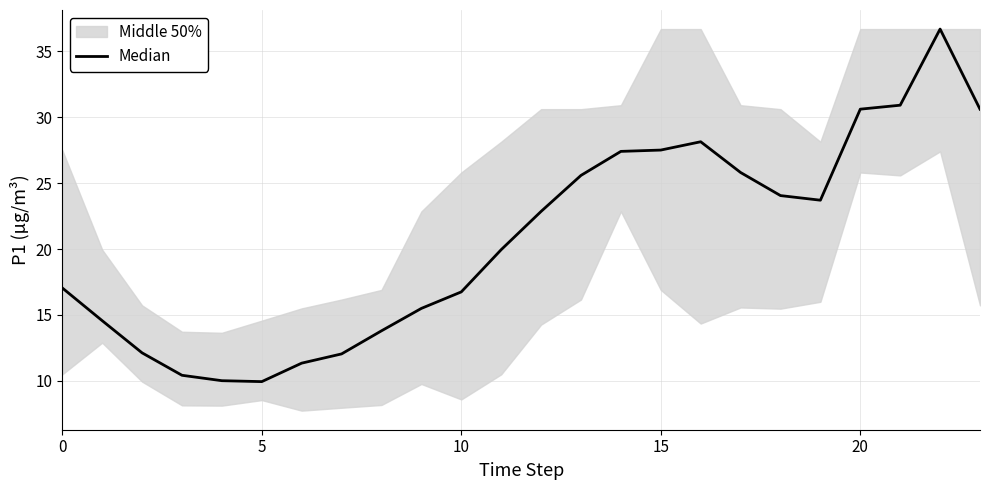

How many lines are shown in the chart?

1